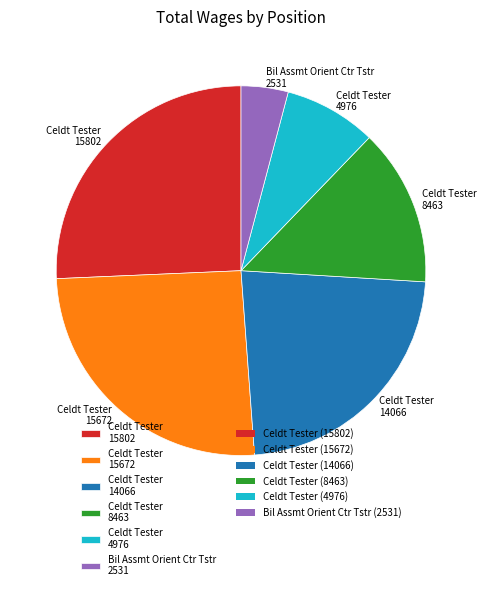

Does Celdt Tester 14066 represent more than half of the total?

No